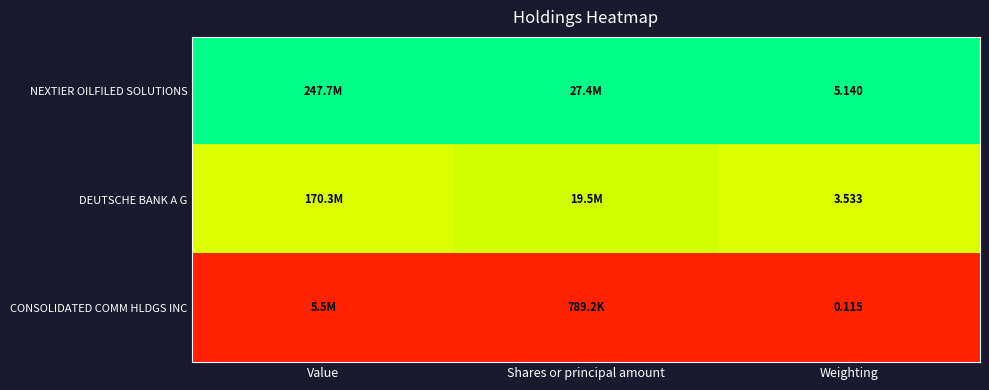

Count the number of categories in the chart.

3